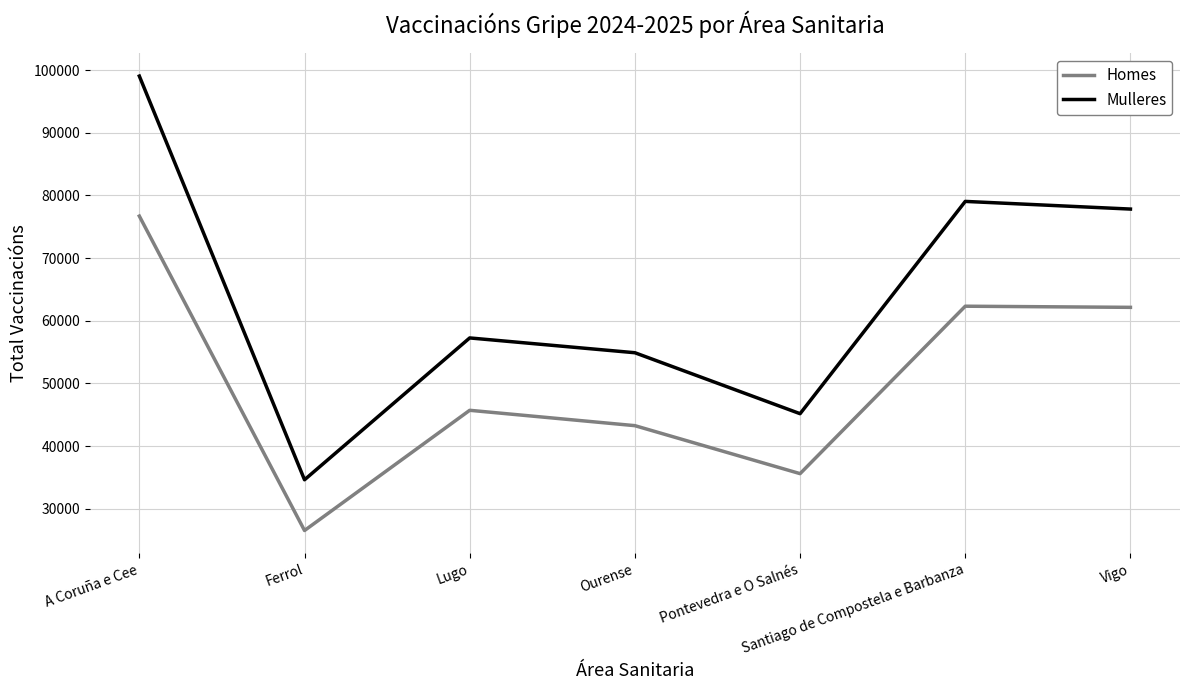

In Mulleres, how many points are lower than both neighbors (excluding endpoints)?

2